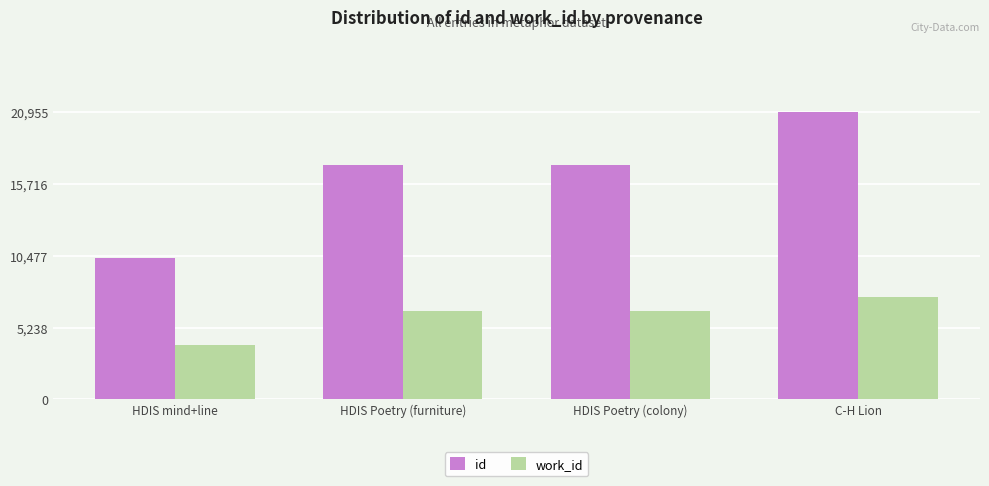

Is the value of work_id at HDIS mind+line greater than the value of id at C-H Lion?

No